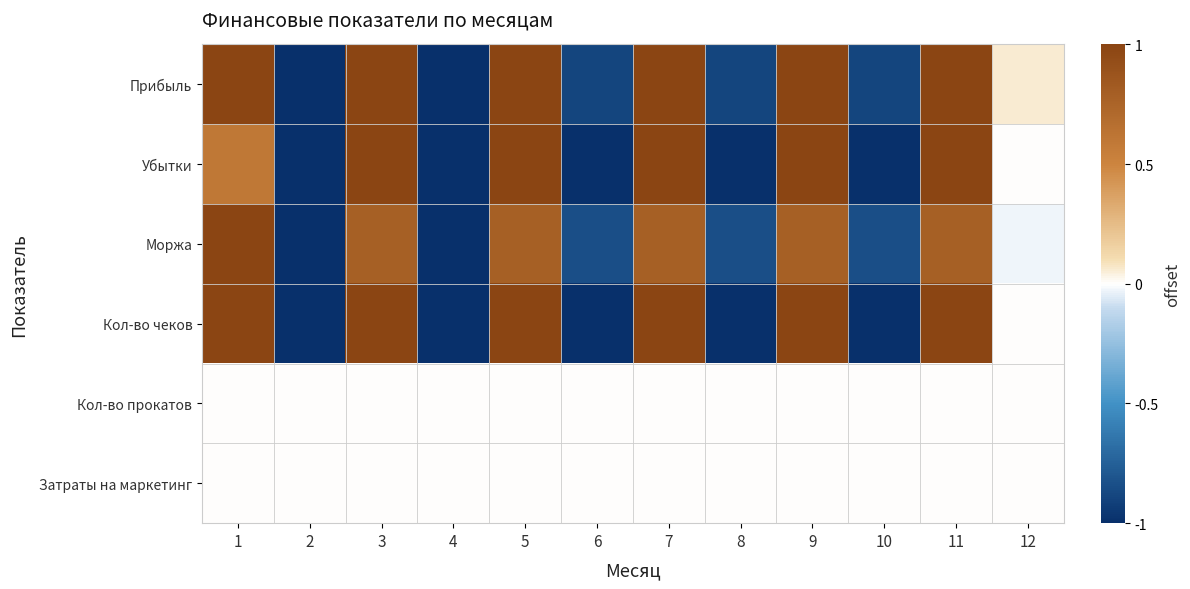

At which category is the sum across all series the highest?

3